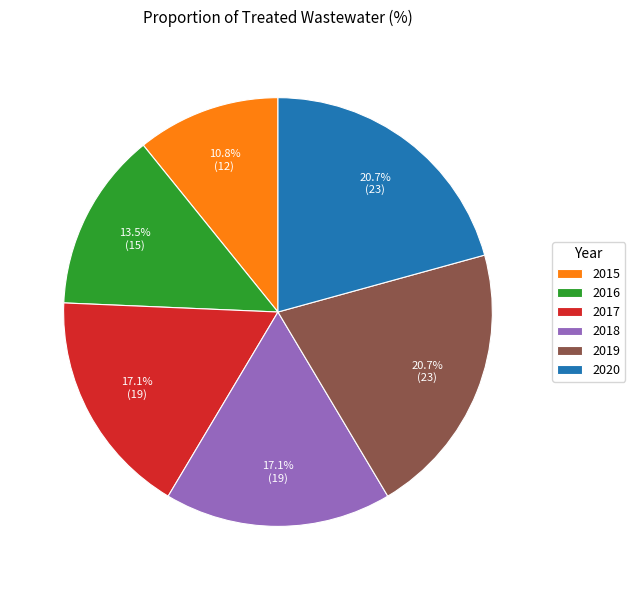

Is there a majority slice in this chart?

No